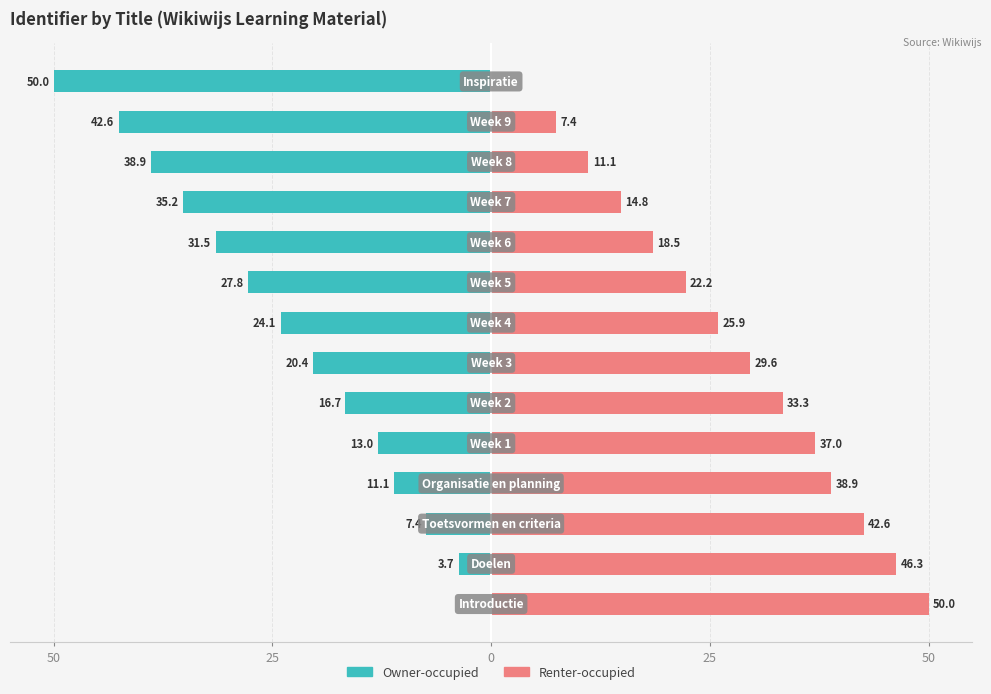

What is the difference between the highest and lowest values at 25?

50.0